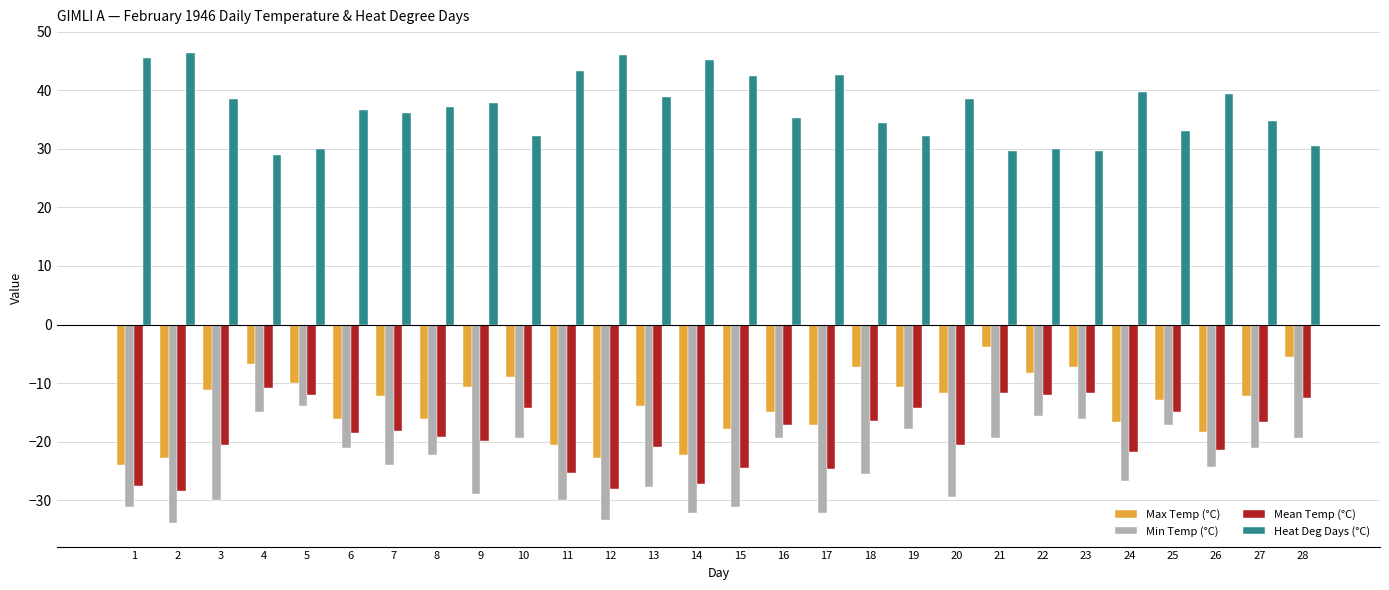

What is the total value across all series at 11?

-32.6